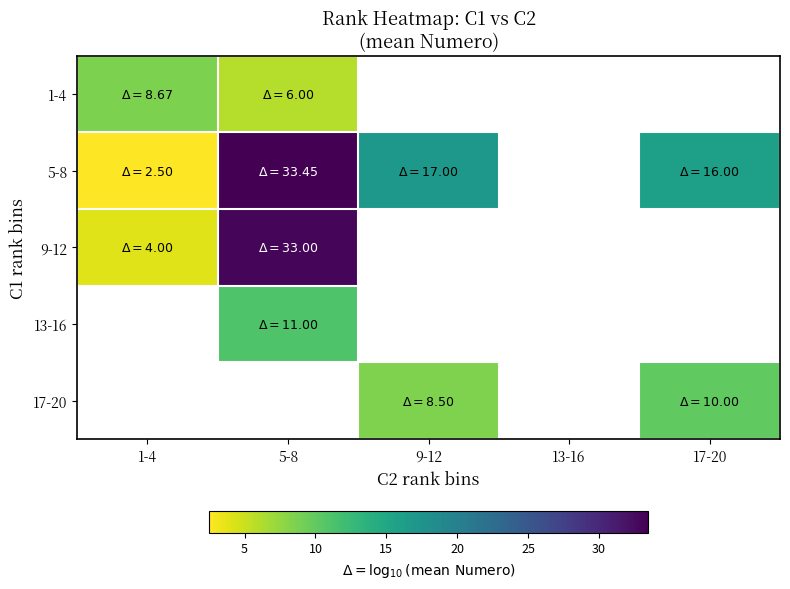

Which category has the lowest value in the 13-16 series?

1-4